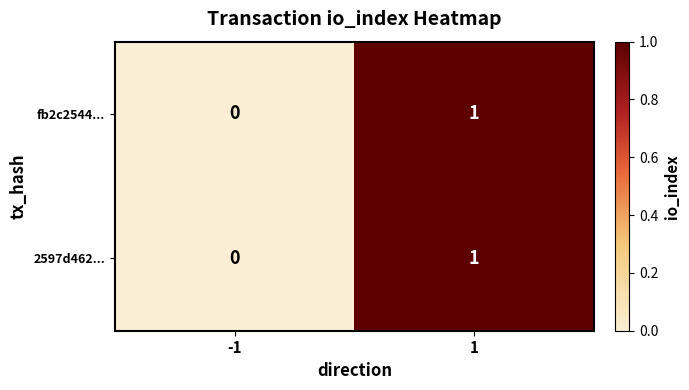

The value of fb2c2544... at -1 is 0. True or false?

True